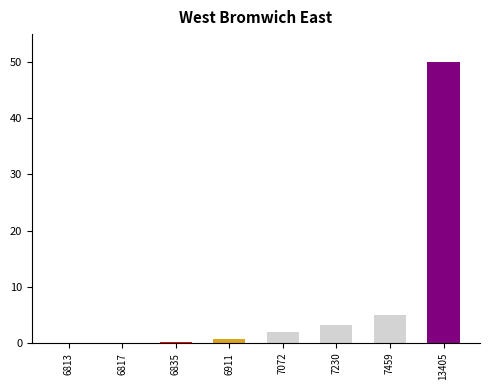

What is the sum of all values?

61.0